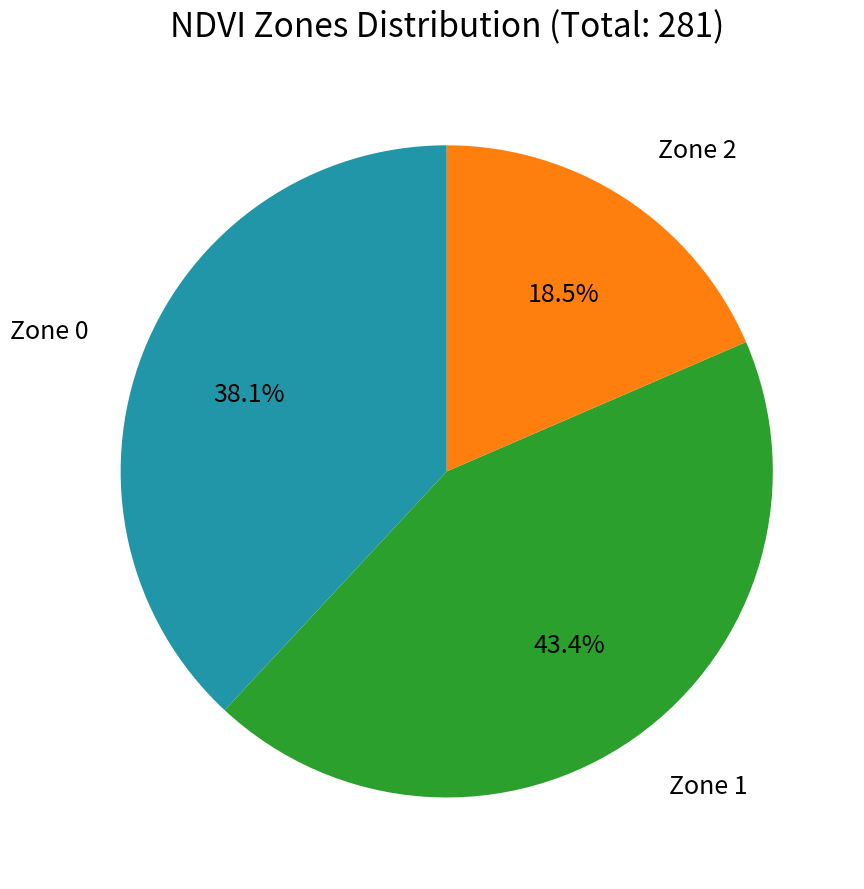

Is there a majority slice in this chart?

No